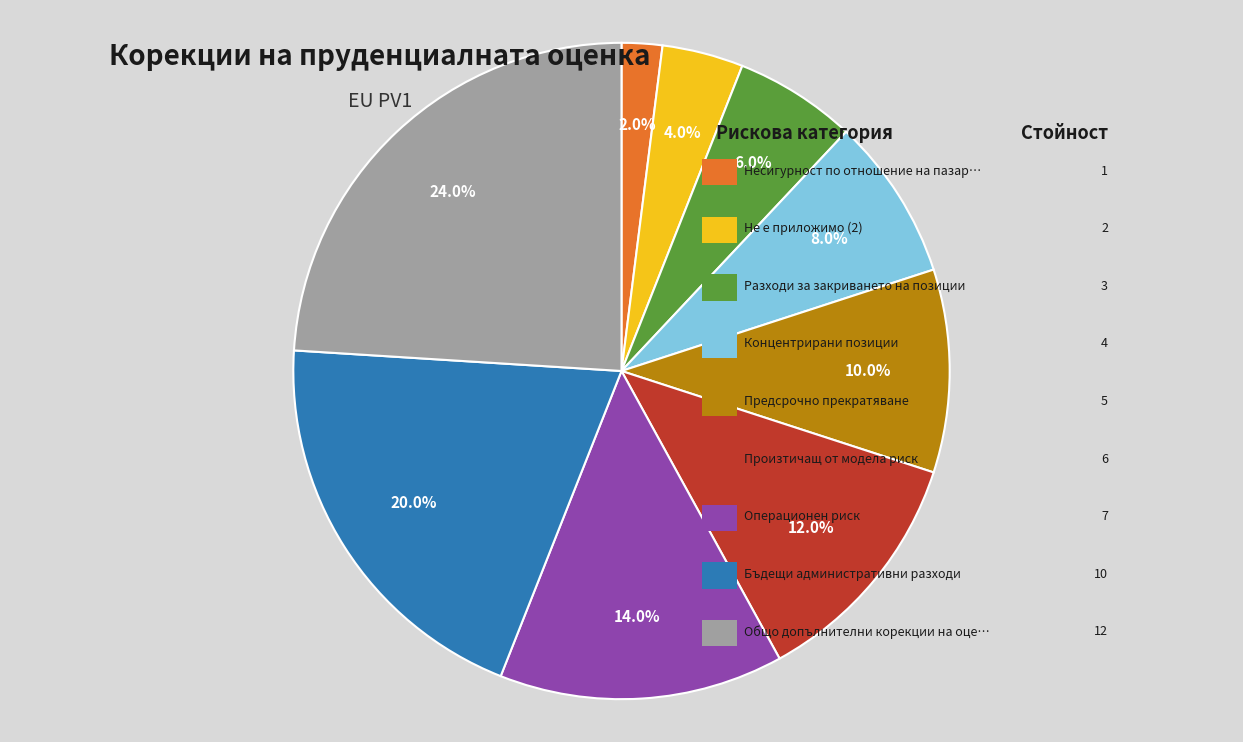

Does any single category account for the majority?

No